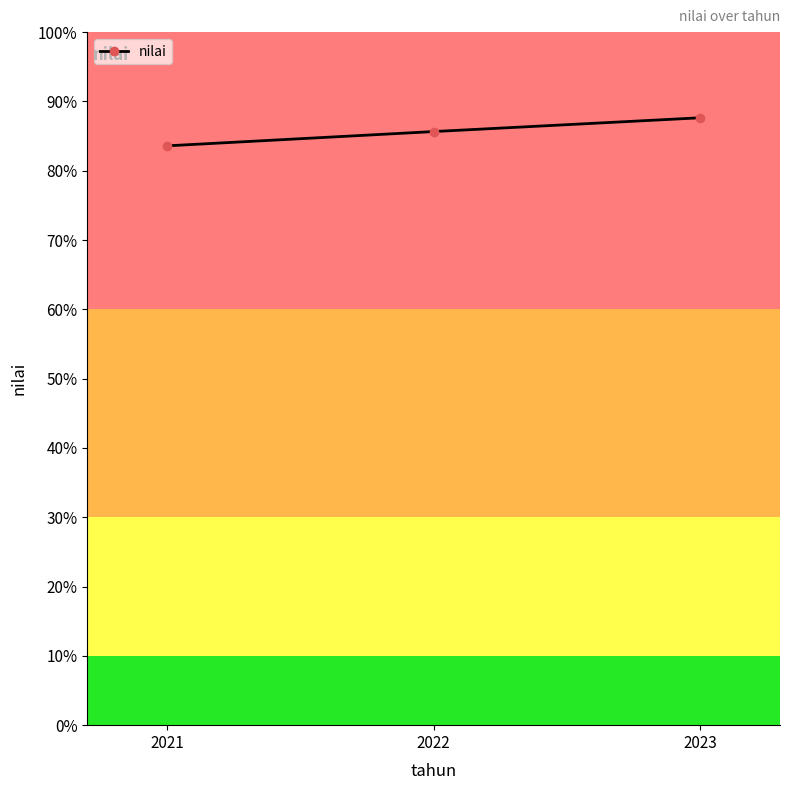

Is this an area chart (filled region under the line)?

No